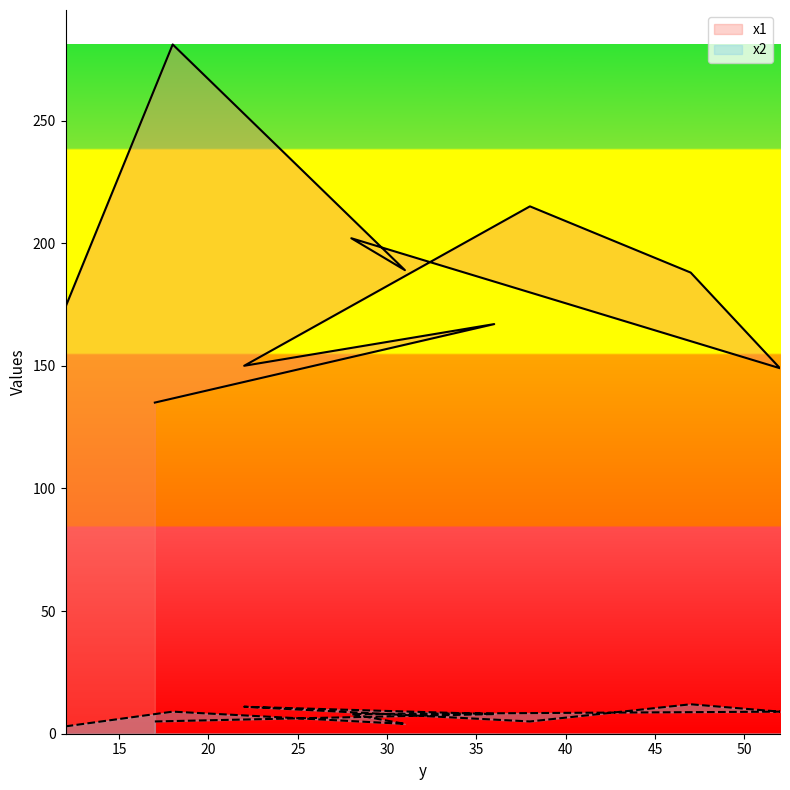

What is the sum of the x2 values at 17 and 22?

16